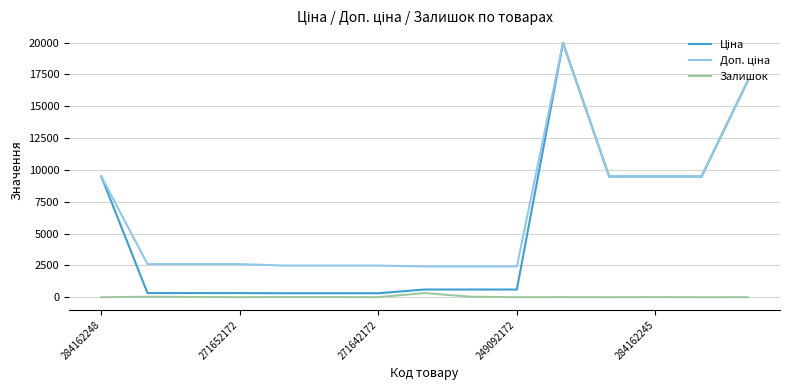

What is the maximum value shown in the chart?

19964.2